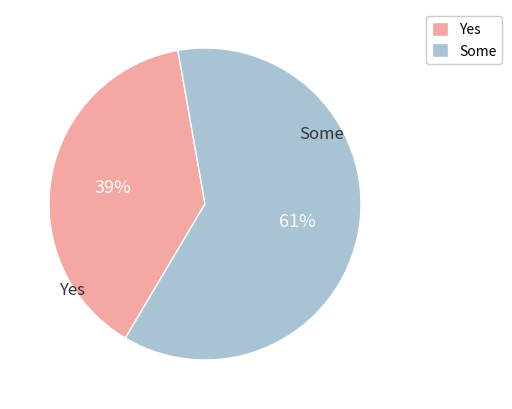

To the nearest percent, what percentage of the pie is Yes?

39%